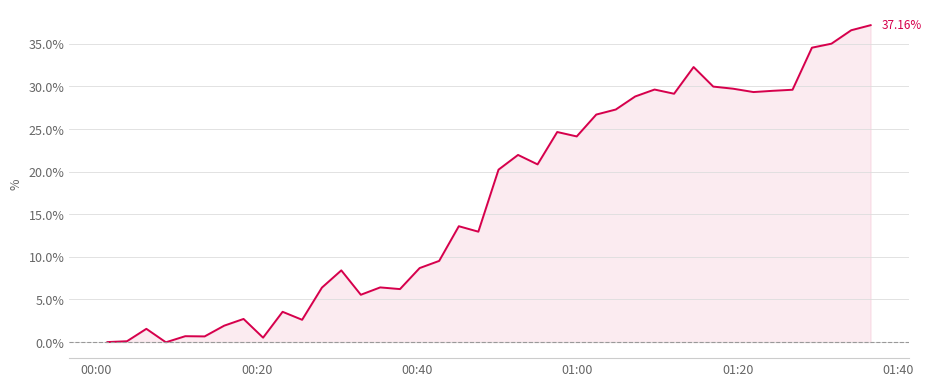

True or false: the data has more than 1 interior local peaks.

True